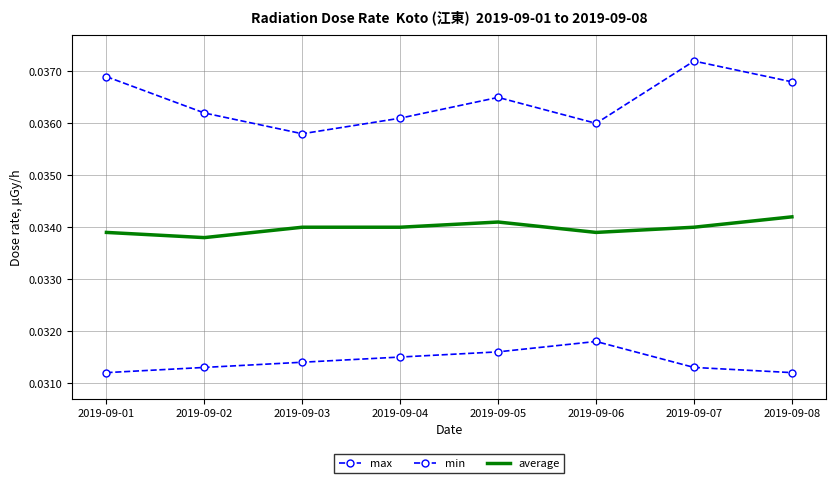

How many average values are between 0 and 1?

8